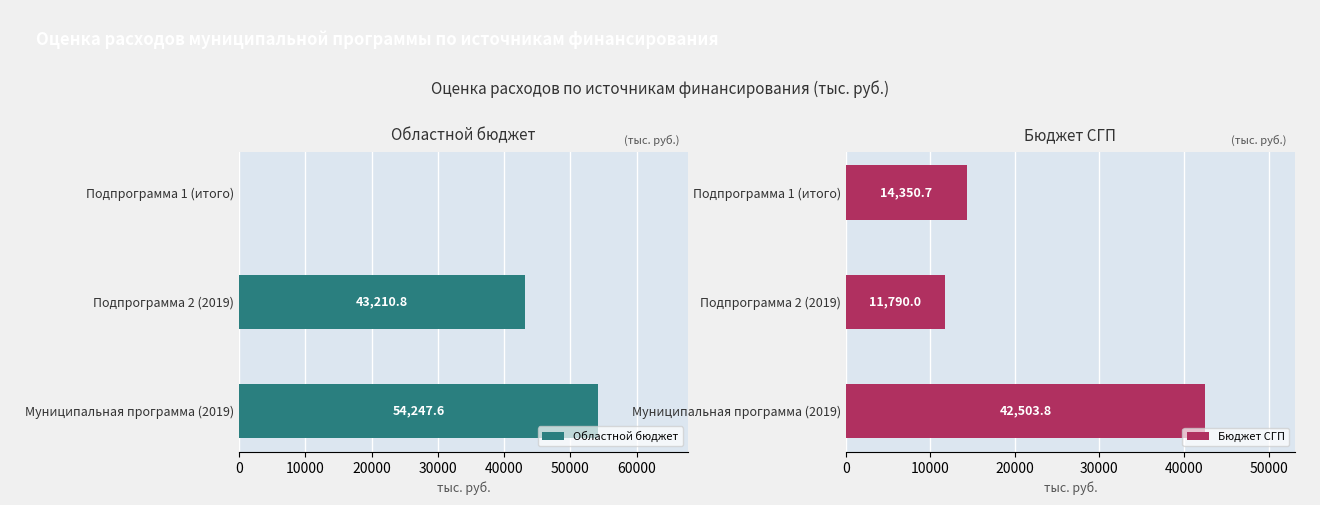

True or false: Бюджет СГП has a value of 42503.8 at Муниципальная программа (2019).

True